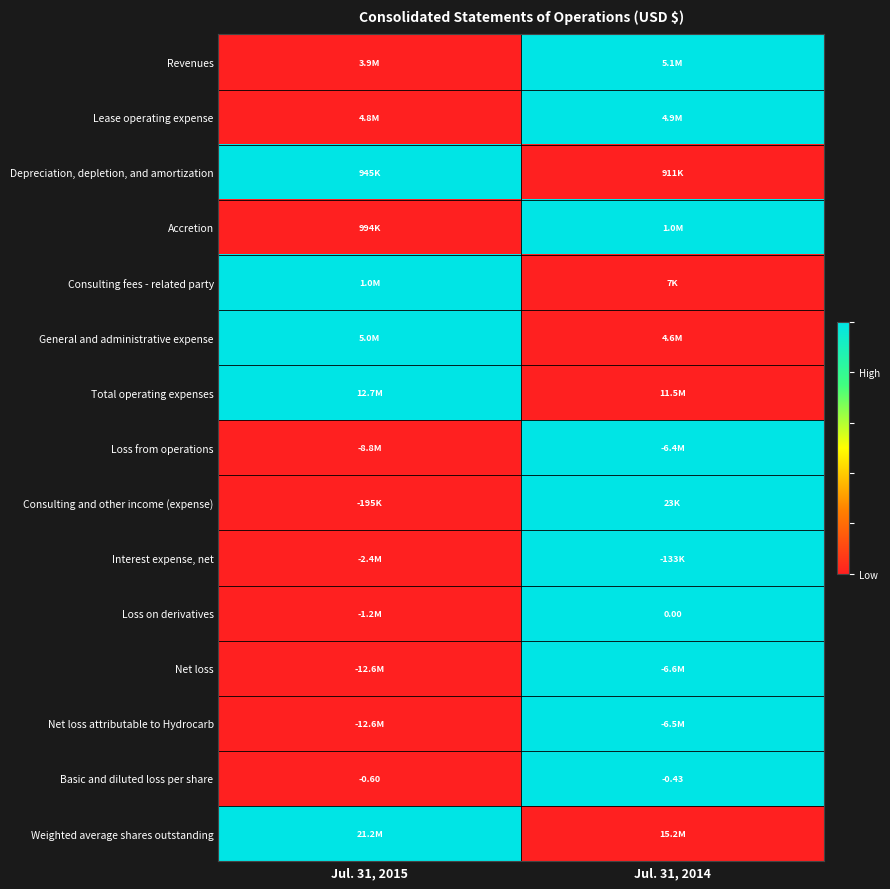

Is the value of Depreciation, depletion, and amortization at Jul. 31, 2014 greater than the value of Interest expense, net at Jul. 31, 2014?

No